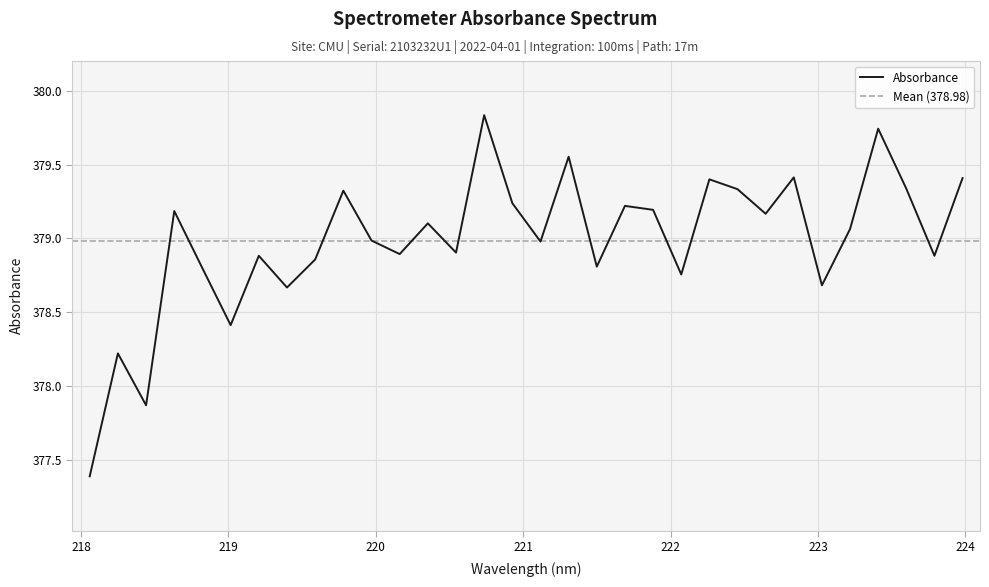

What is the value of the 22nd point from the left?

378.8